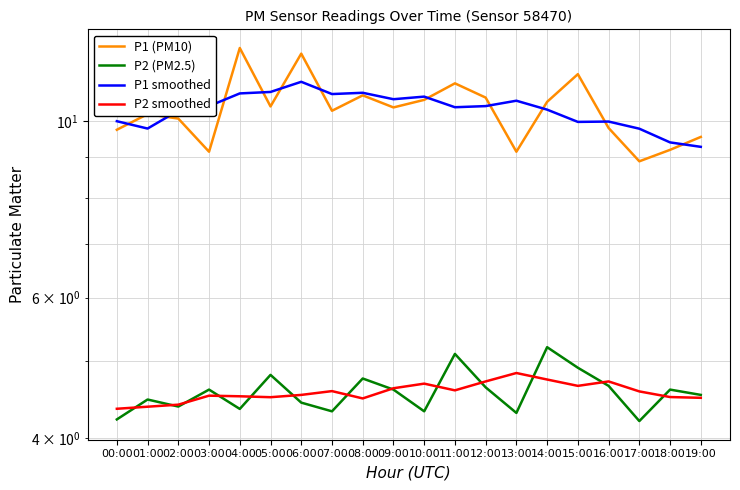

Reading left to right, extract all data points from this chart.

P1 (PM10): 9.8	10.2	10.1	9.2	12.3	10.4	12.2	10.3	10.8	10.4	10.6	11.2	10.7	9.2	10.6	11.4	9.8	8.9	9.2	9.6
P2 (PM2.5): 4.2	4.5	4.4	4.6	4.3	4.8	4.4	4.3	4.8	4.6	4.3	5.1	4.6	4.3	5.2	4.9	4.7	4.2	4.6	4.5
P1 smoothed: 10.0	9.8	10.3	10.4	10.8	10.9	11.2	10.8	10.9	10.7	10.7	10.4	10.4	10.6	10.3	10.0	10.0	9.8	9.4	9.3
P2 smoothed: 4.4	4.4	4.4	4.5	4.5	4.5	4.5	4.6	4.5	4.6	4.7	4.6	4.7	4.8	4.7	4.6	4.7	4.6	4.5	4.5